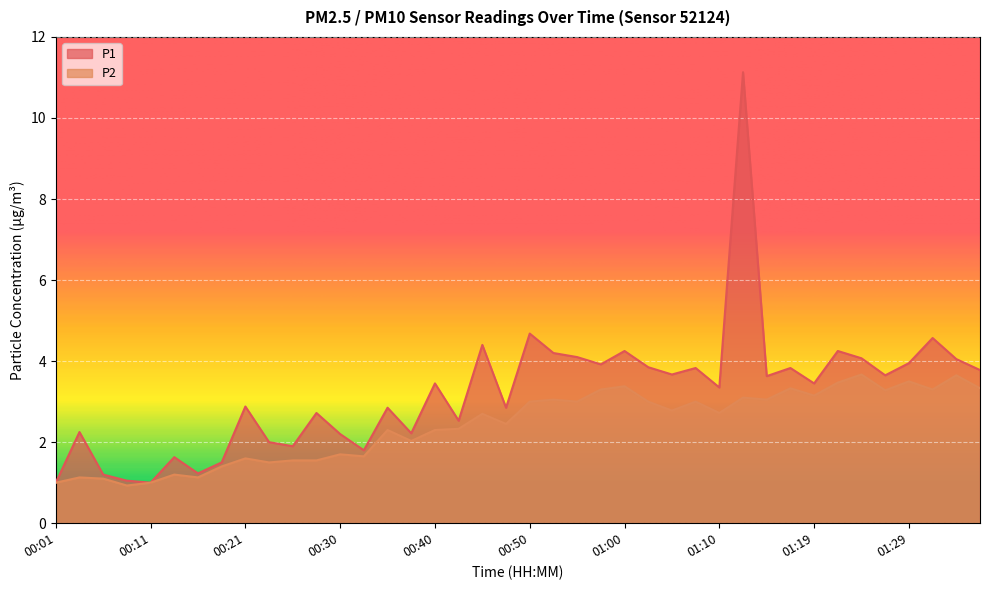

What is the label of the 3rd point from the right?

01:32